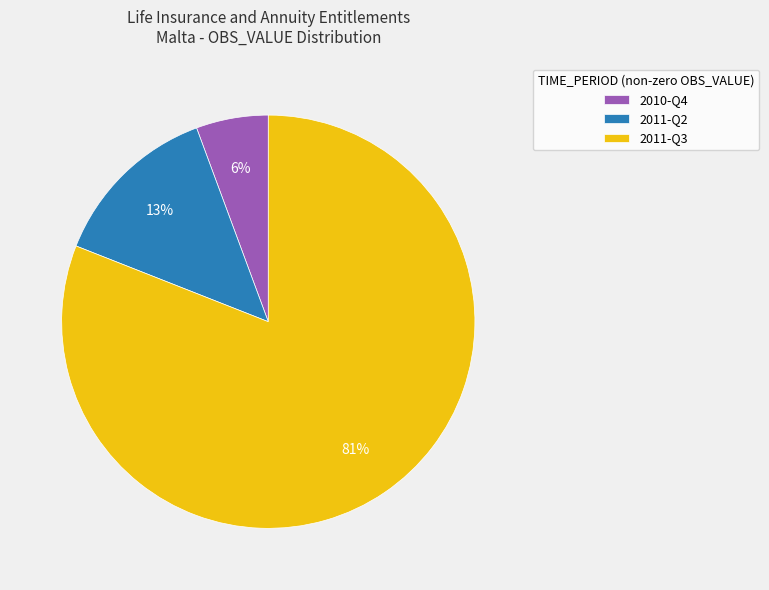

Do 2011-Q3 and 2011-Q2 together represent more than half of the pie?

Yes